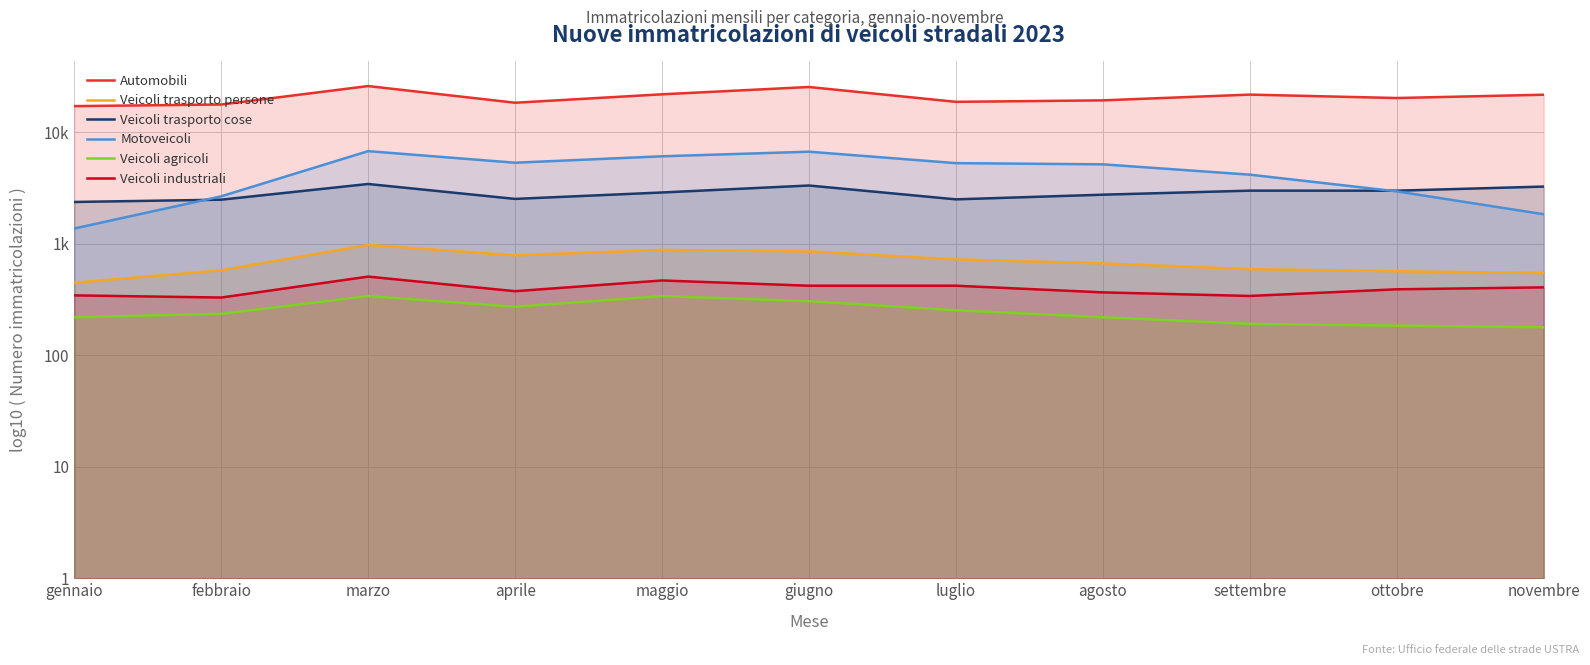

True or false: Motoveicoli and Veicoli agricoli cross at least once.

False